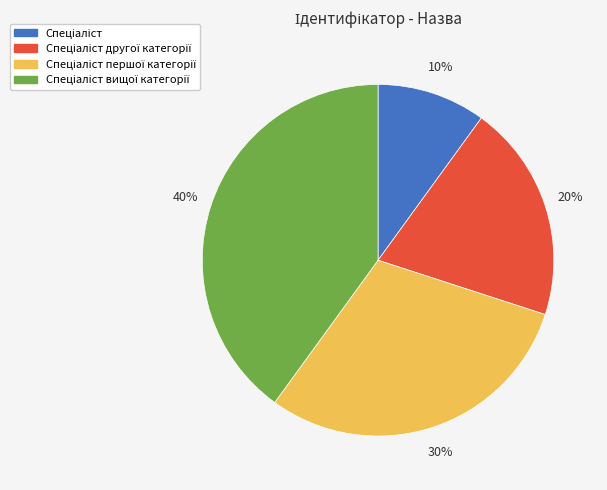

Is there any slice that represents more than half of the pie?

No